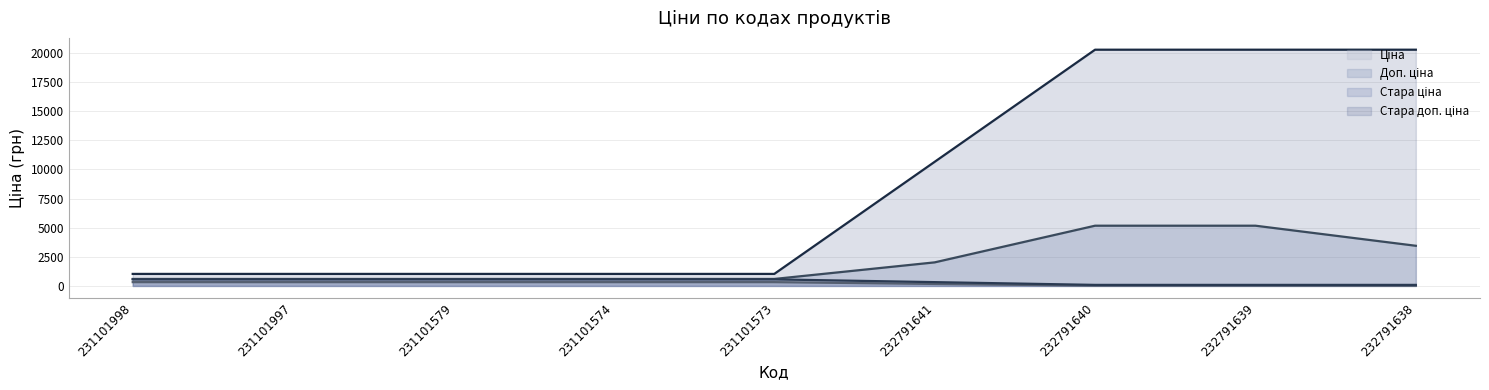

Count the number of data series in this chart.

4